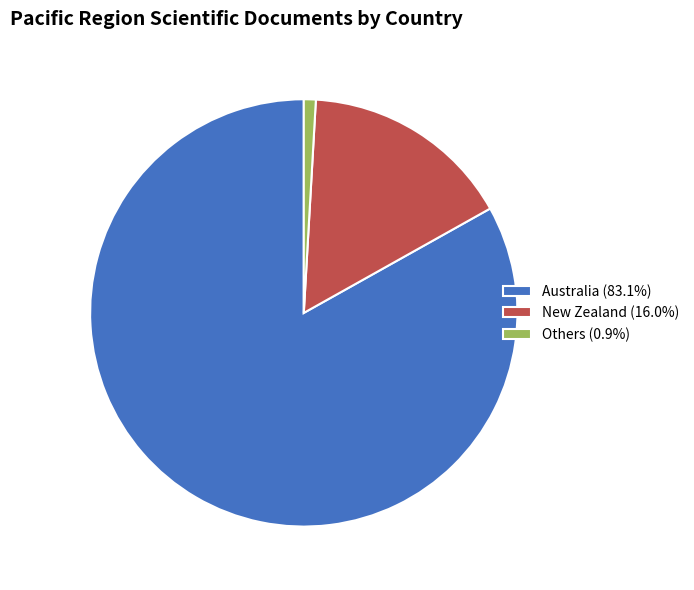

Is there any slice that represents more than half of the pie?

Yes